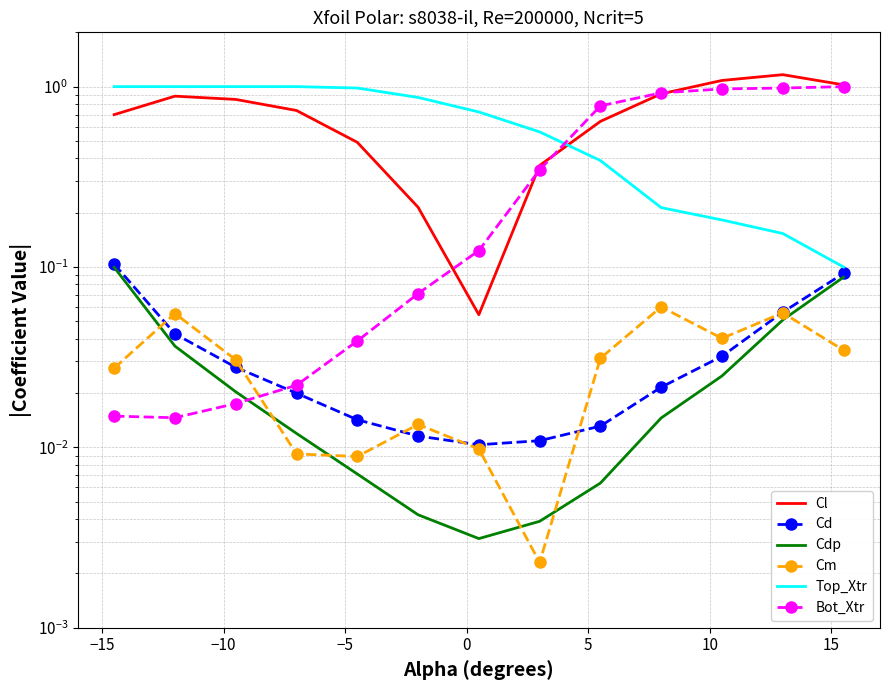

What is the greatest value displayed?

1.2